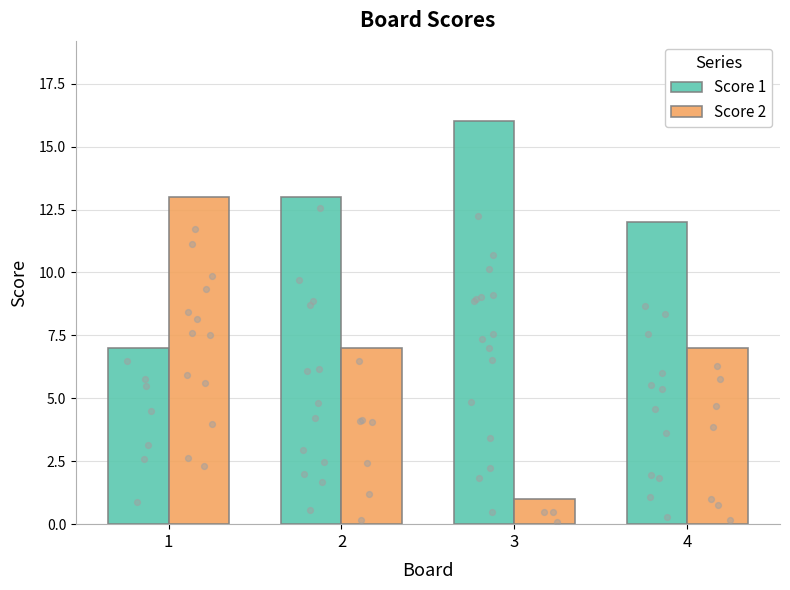

Which series contains the highest Y value?

Score 1